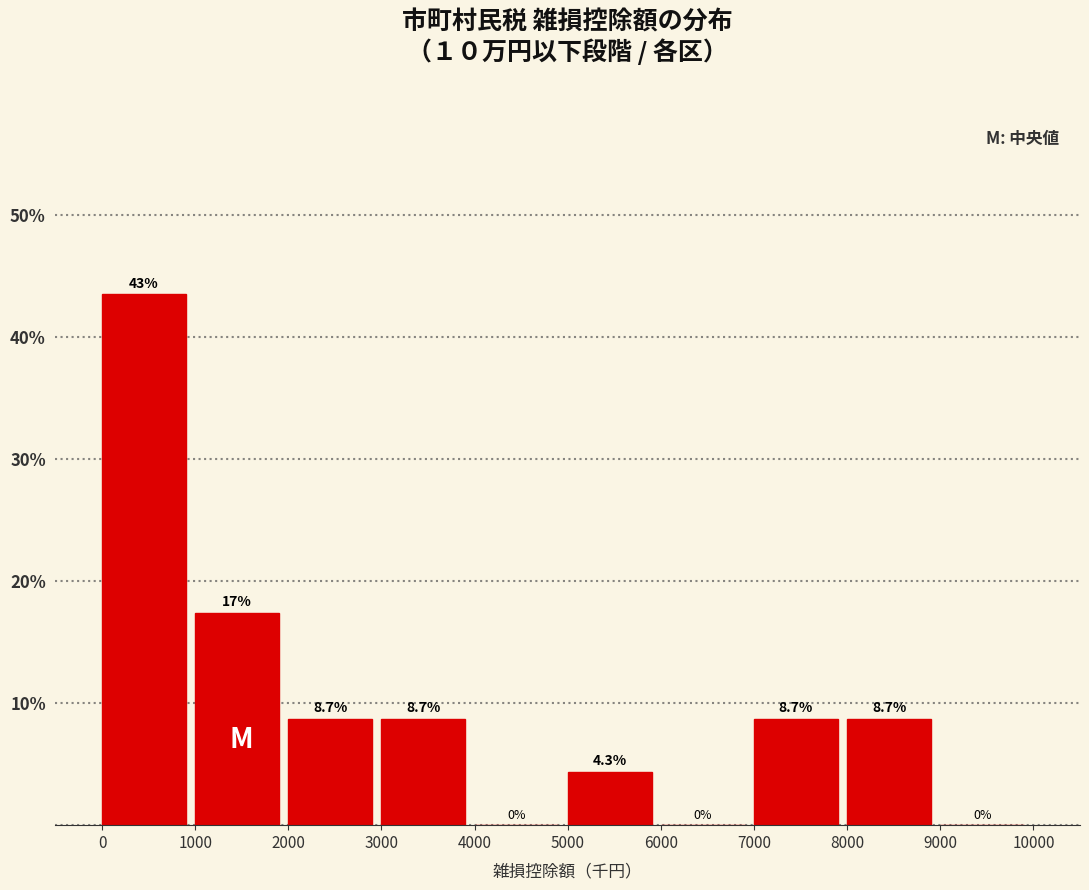

Over which range of the x-axis is the bar tallest?

0 to 1000